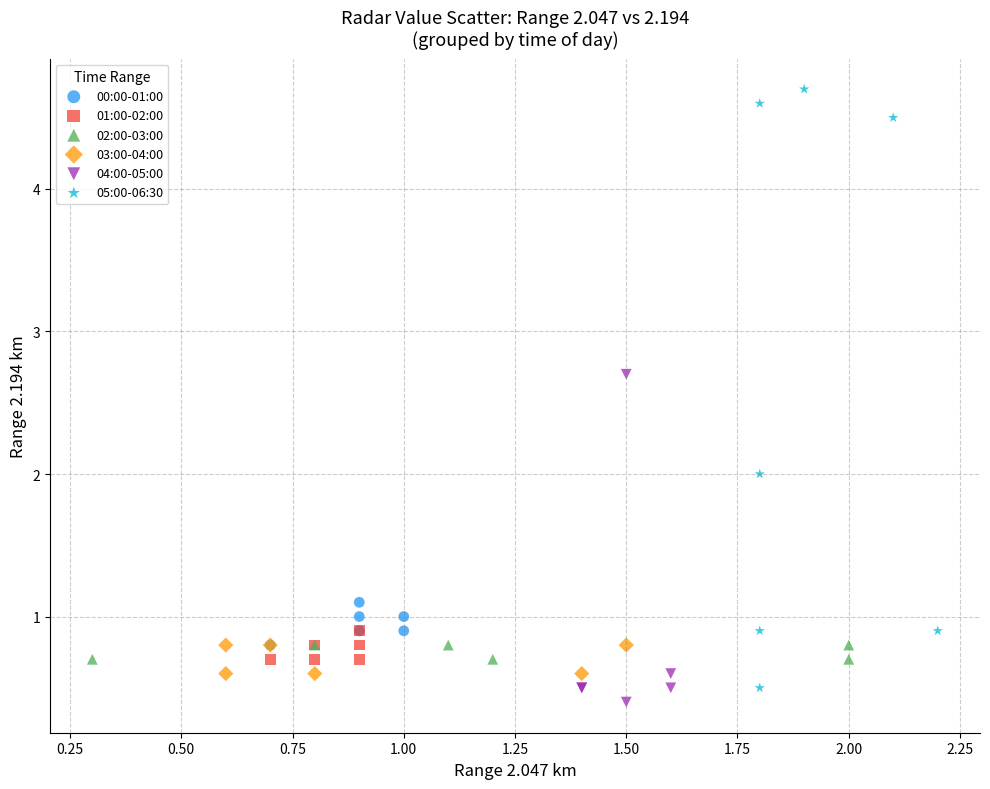

Which series contains the highest Y value?

05:00-06:30